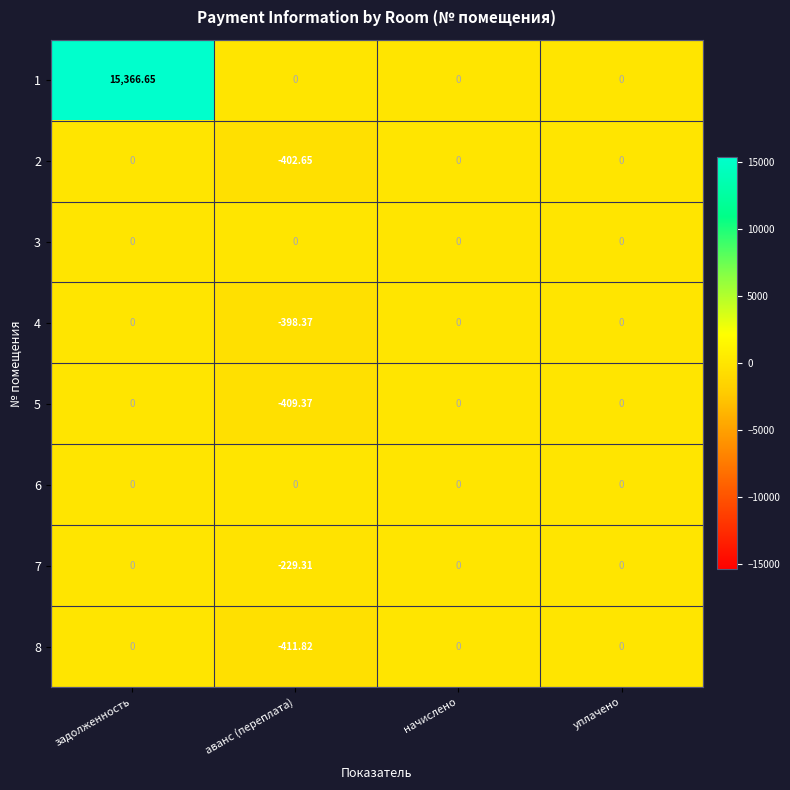

Which series has the largest total across all categories?

1